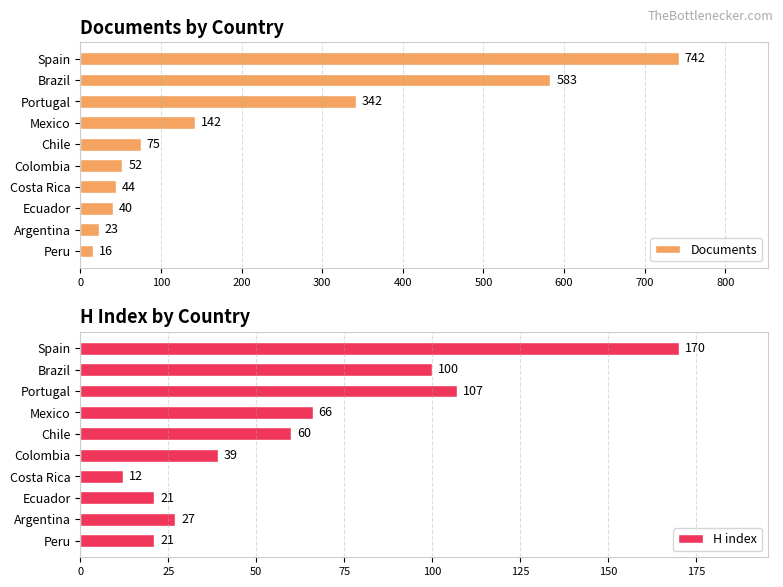

What is the value of the Documents bar at the 7th from the left?

44